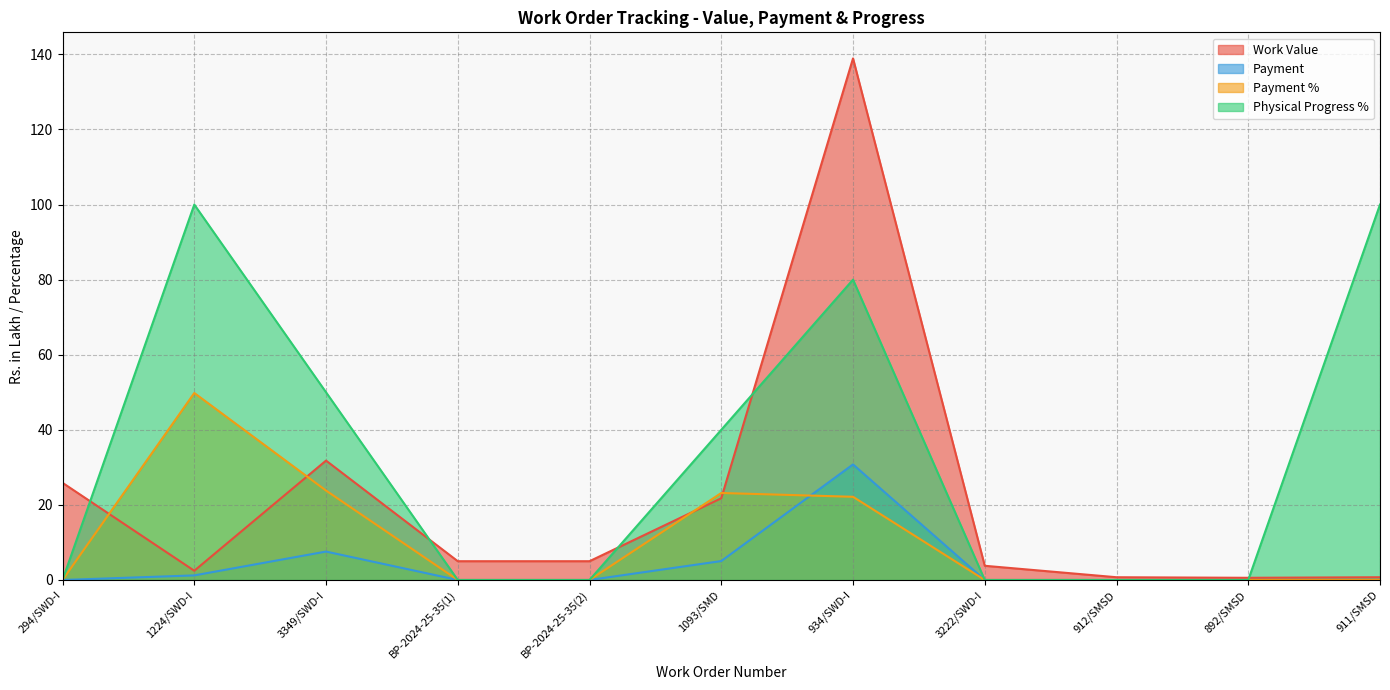

At BP-2024-25-35(1), list the series in order from smallest to largest.

Payment, Payment %, Physical Progress %, Work Value